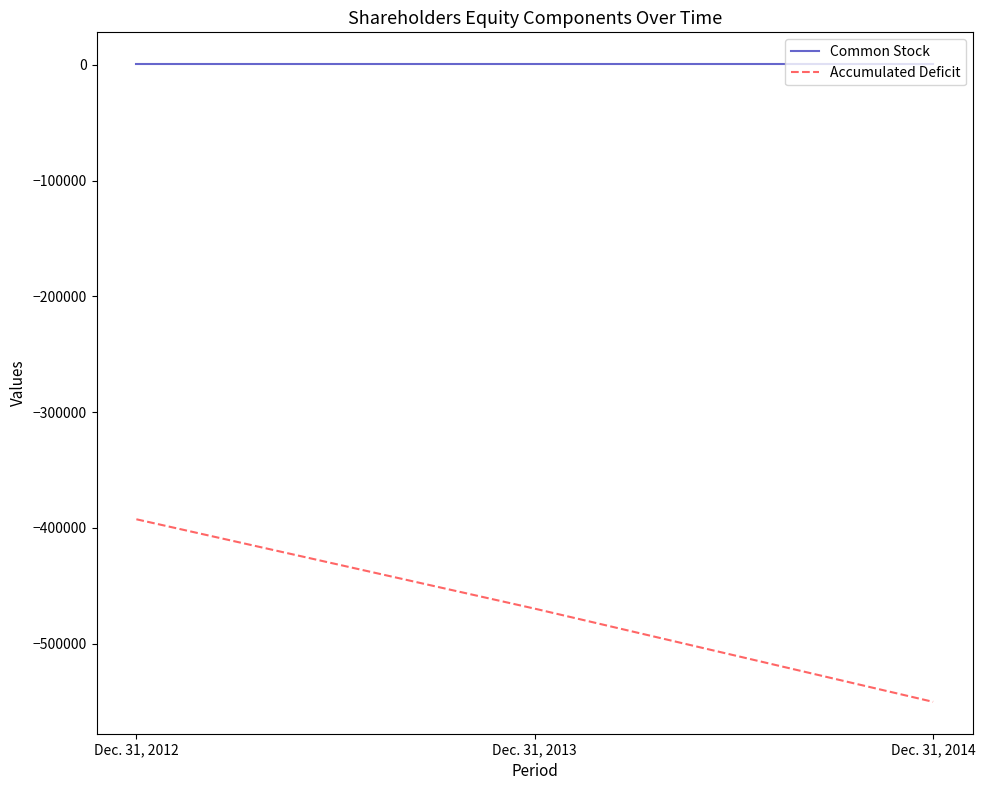

At which label does Accumulated Deficit first exceed -469675?

Dec. 31, 2012